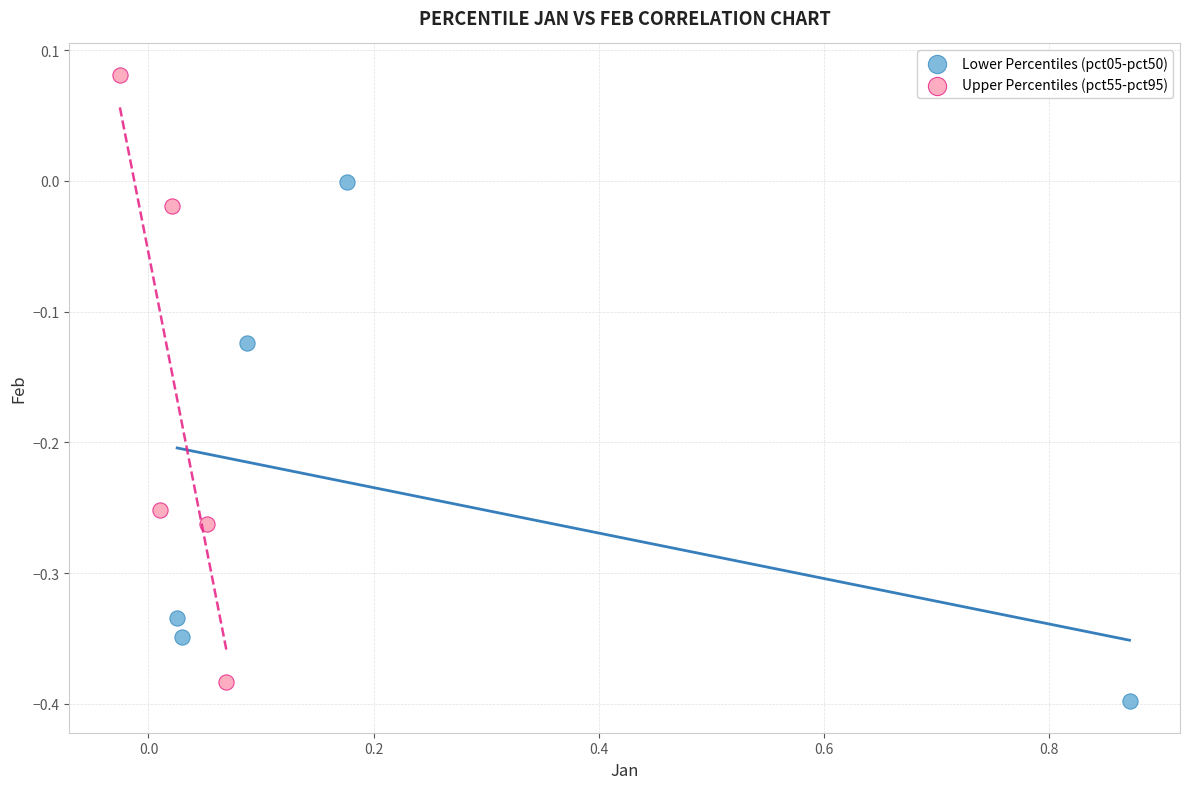

Which series reaches the maximum Y coordinate?

Upper Percentiles (pct55-pct95)